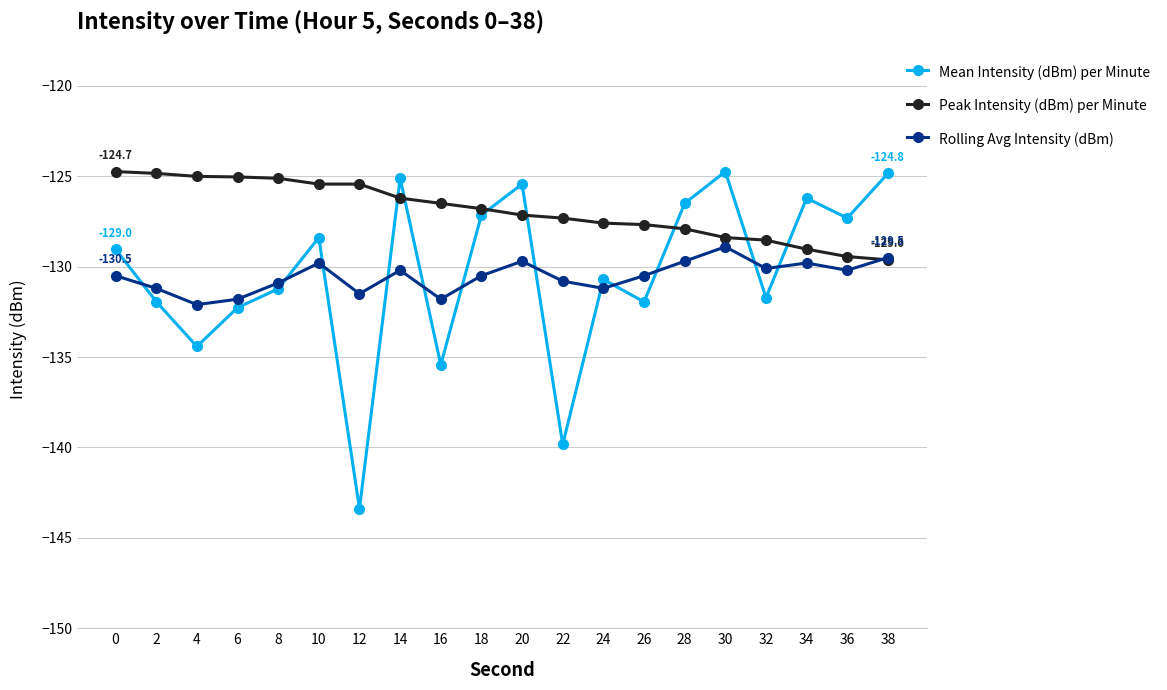

What is the difference between the Mean Intensity (dBm) per Minute values at 28 and 10?

1.9